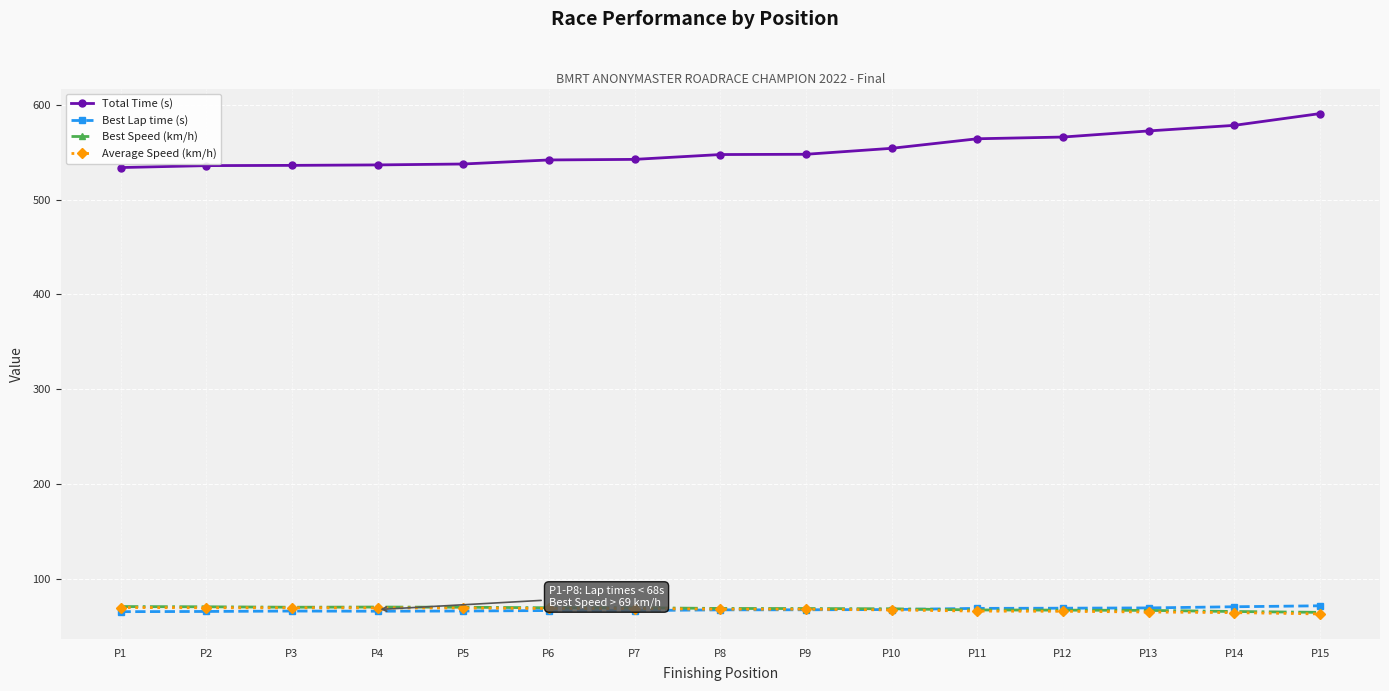

The Best Lap time (s) series shows 108.4 at P1. True or false?

False